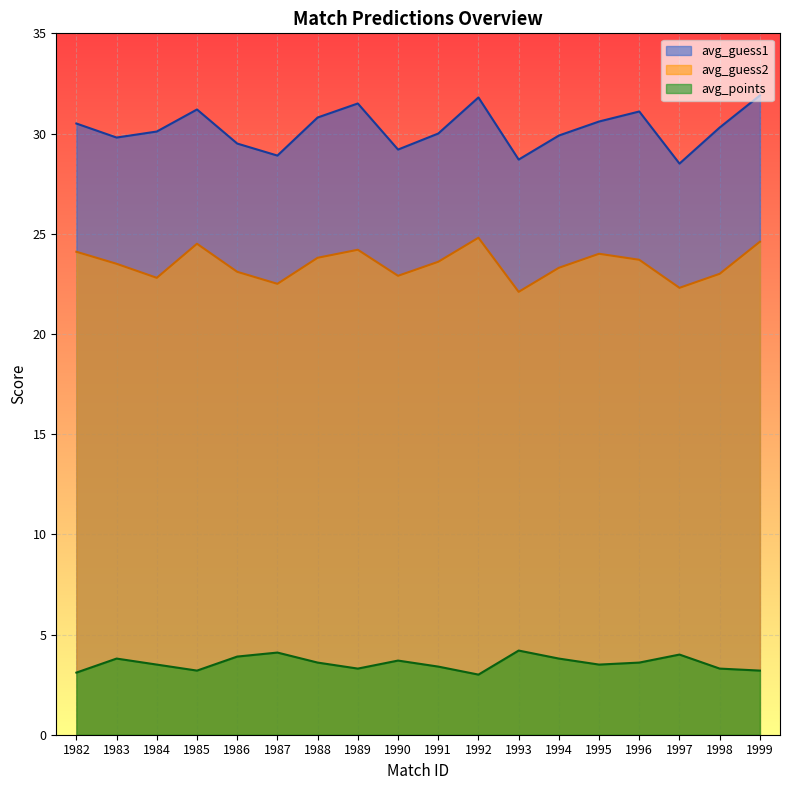

List the labels in order of avg_guess1 value, largest first.

1999, 1992, 1989, 1985, 1996, 1988, 1995, 1982, 1998, 1984, 1991, 1994, 1983, 1986, 1990, 1987, 1993, 1997